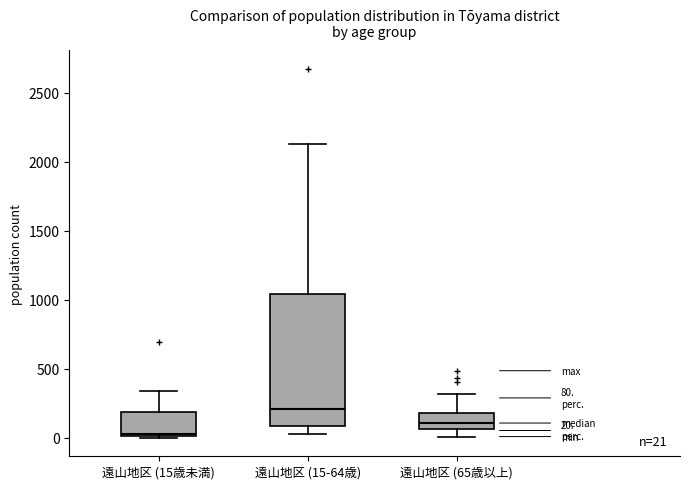

Which box has the highest median line?

遠山地区 (15-64歳)